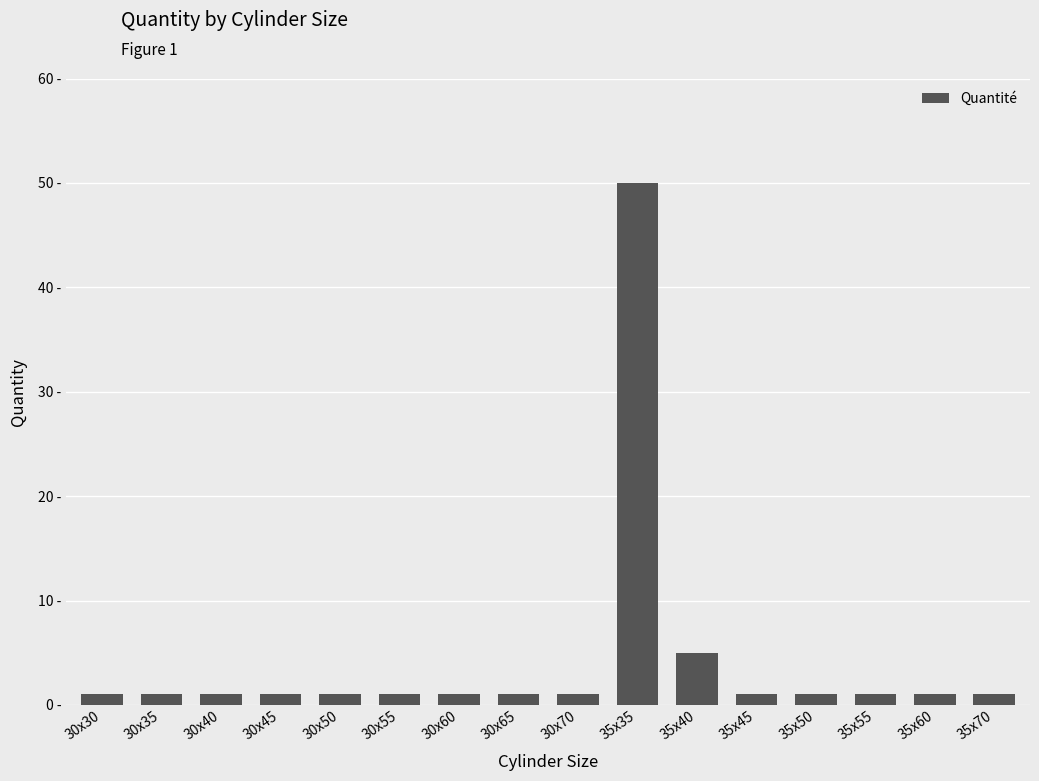

Are the bars horizontal?

No